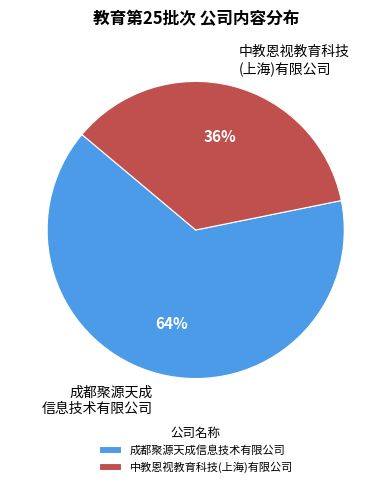

How many slices are in this pie chart?

2